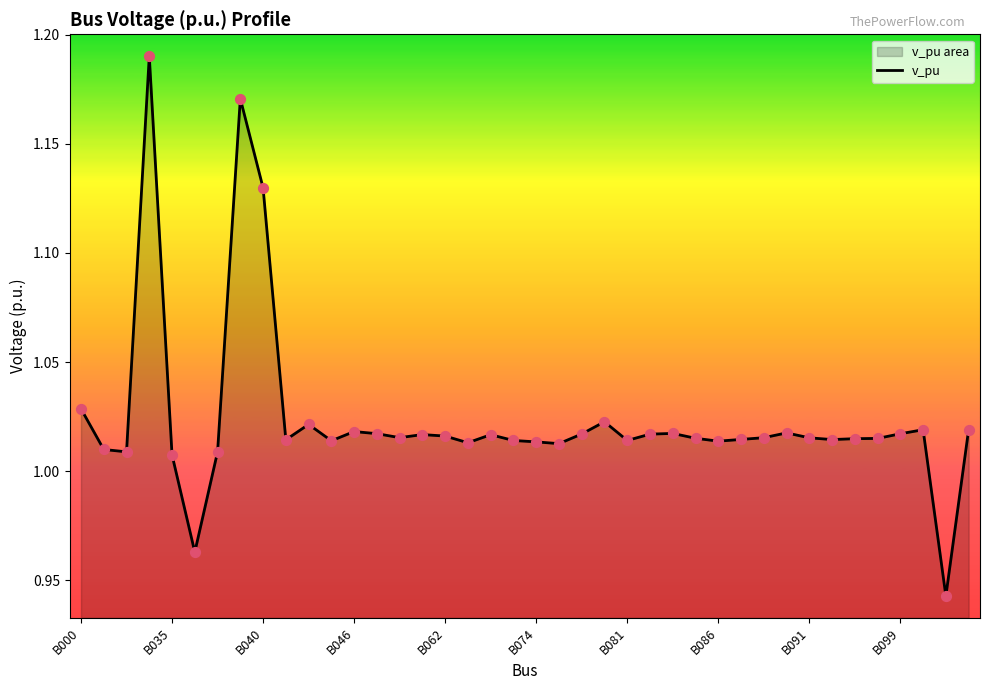

True or false: the data shows 0.5 at B035.

False